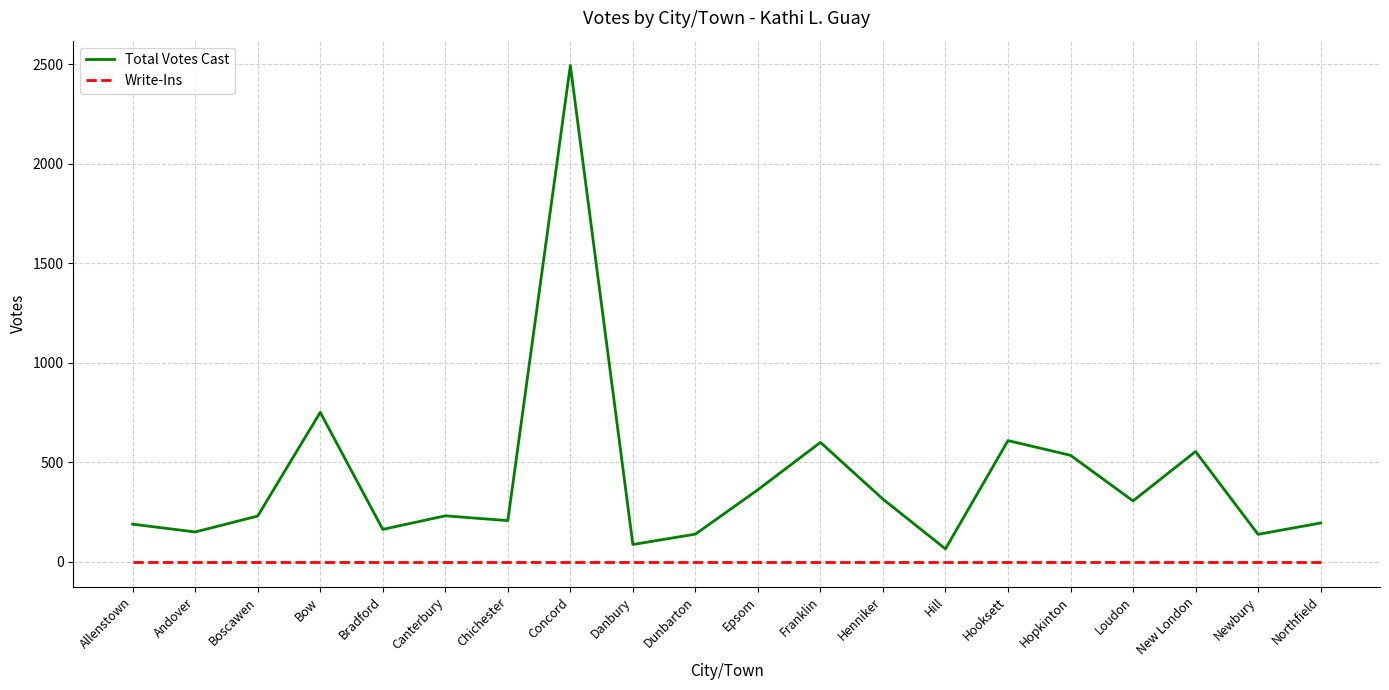

What is the spread (max minus min) of values at Hopkinton?

535